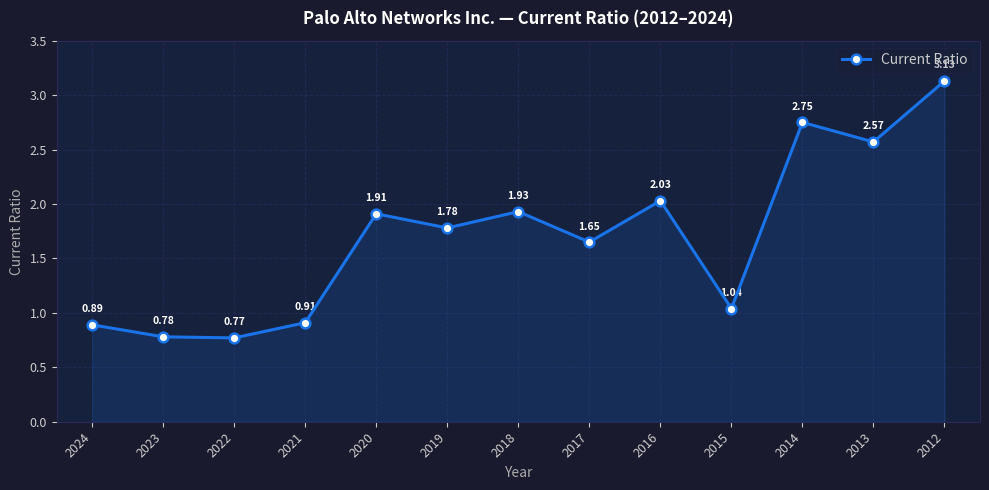

Count the number of categories in the chart.

13